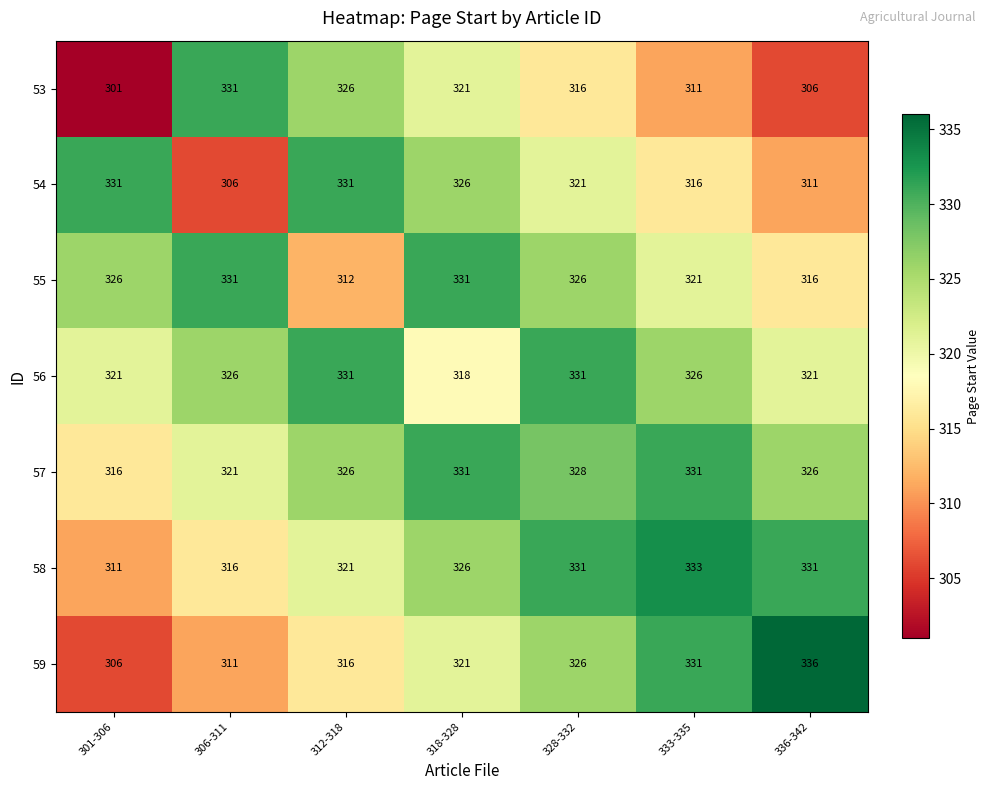

Is it true that 59 equals 311 at 306-311?

True